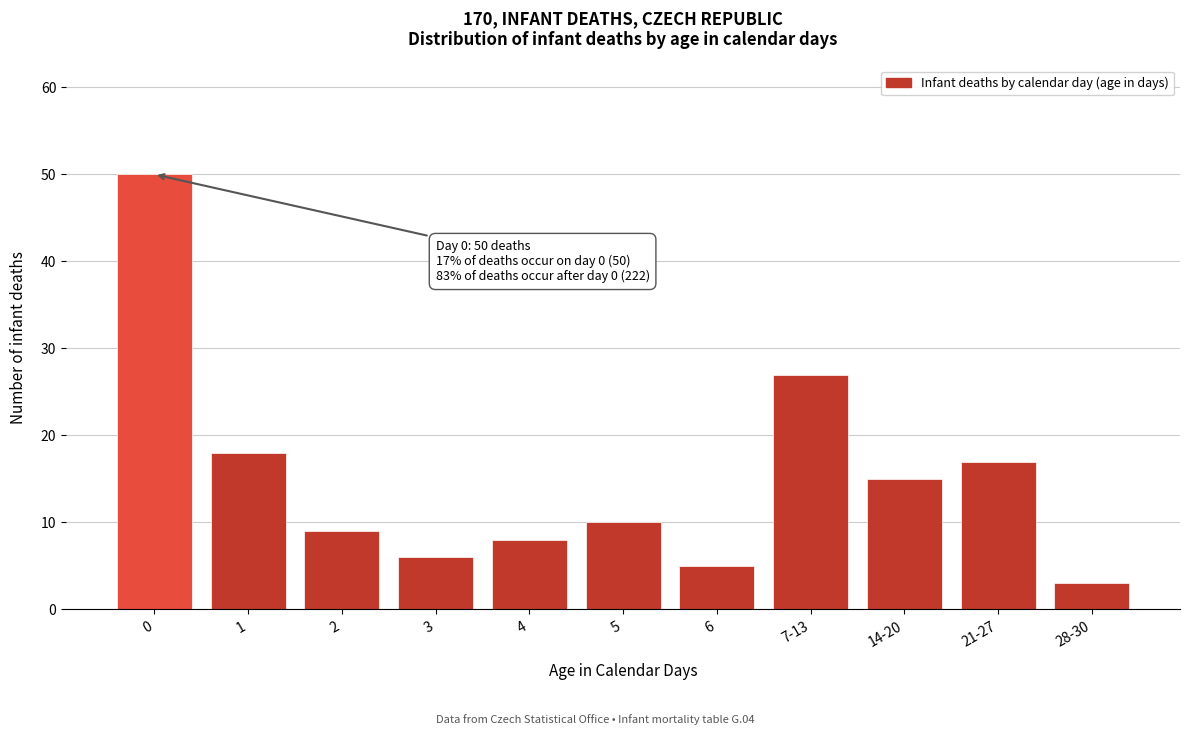

Reading left to right, transcribe all the data shown in this chart.

0=50	1=18	2=9	3=6	4=8	5=10	6=5	7-13=27	14-20=15	21-27=17	28-30=3